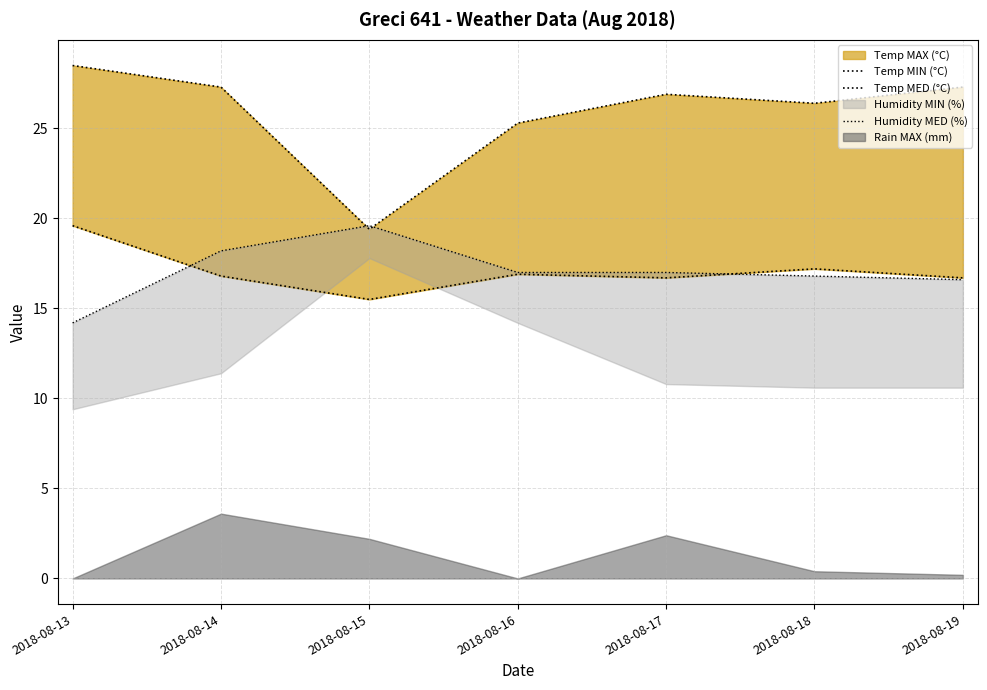

True or false: Humidity MED (%) has more than 1 points higher than both neighbors.

False